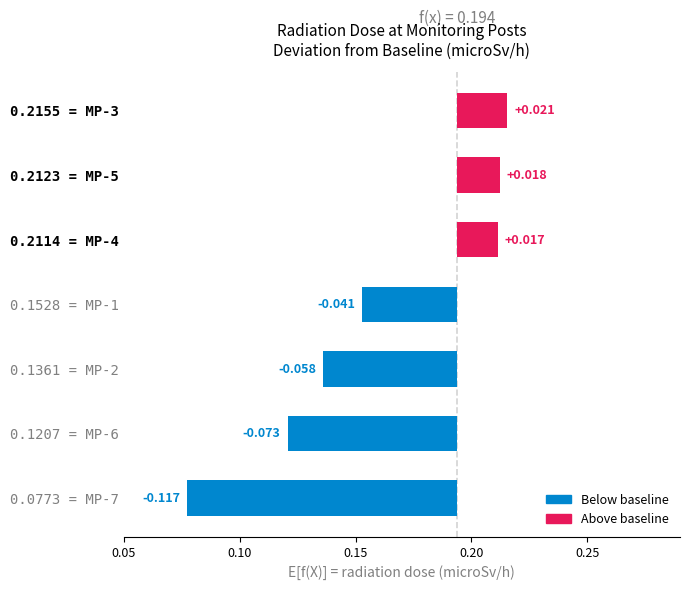

Reading right to left, what are all the values shown in this chart?

0.0	0.0	0.0	-0.0	-0.1	-0.1	-0.1